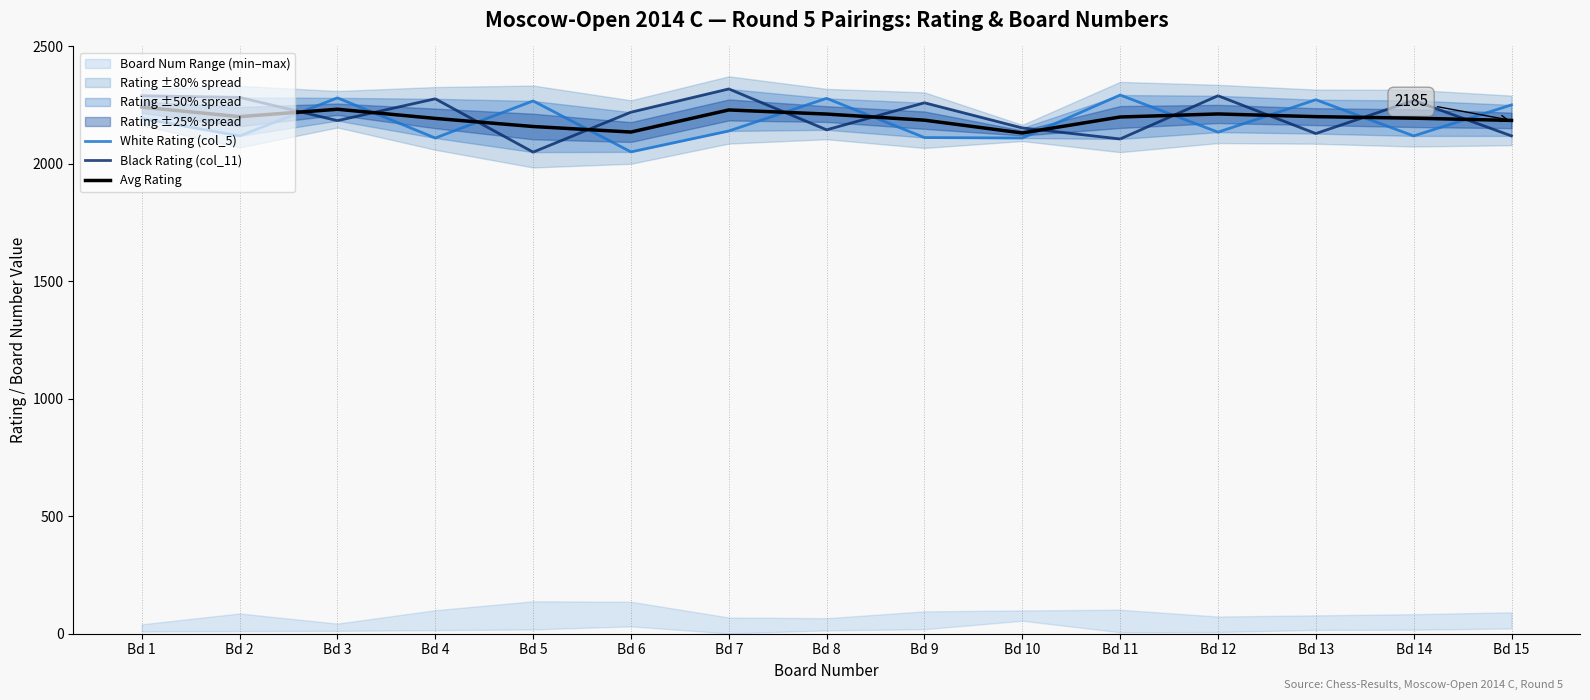

True or false: Black Rating (col_11) has a value of 1065.9 at Bd 4.

False